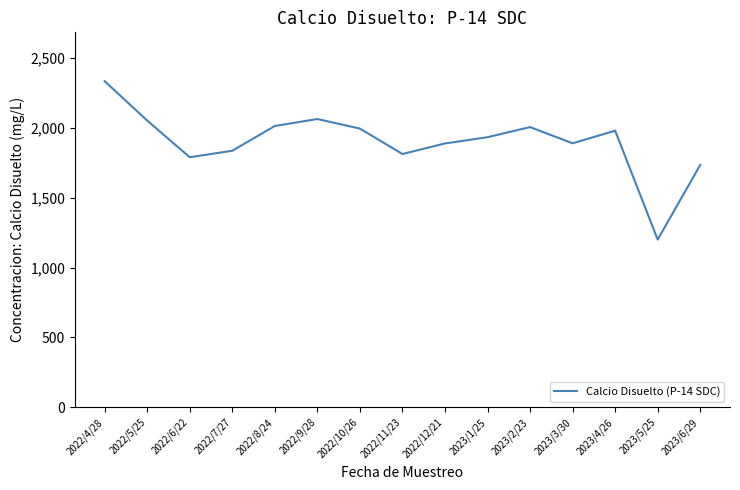

What is the difference between the values at 2023/1/25 and 2022/7/27?

97.0